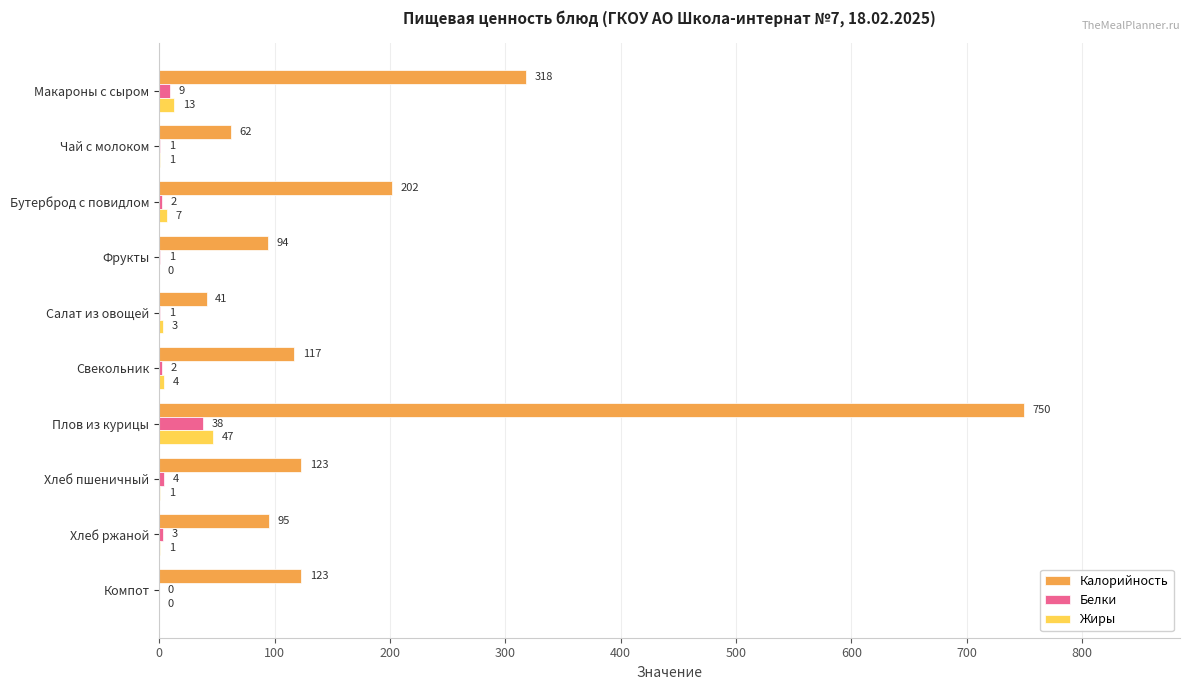

Is the value of Жиры at Чай с молоком greater than the value of Калорийность at Хлеб ржаной?

No